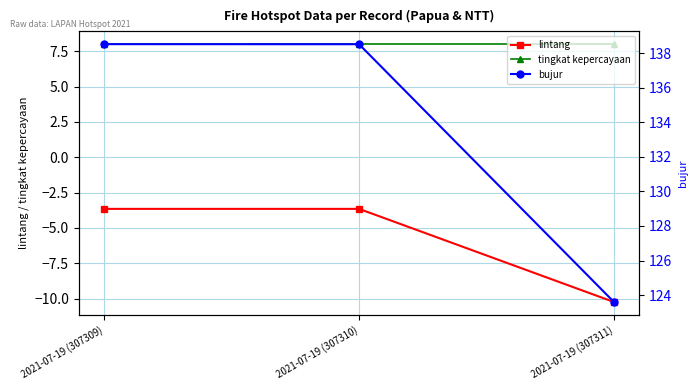

At how many categories does at least one series exceed 13?

3